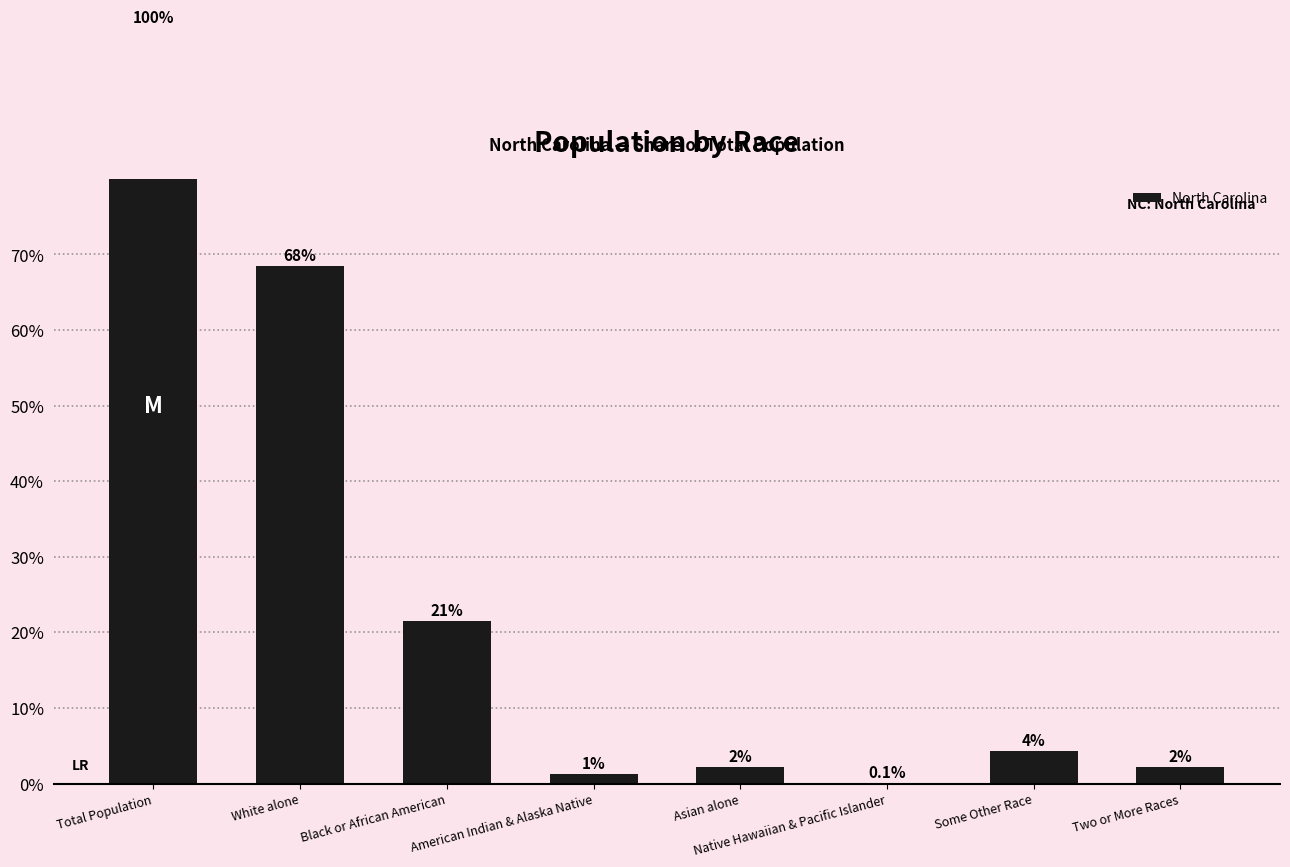

Count the number of categories in the chart.

8